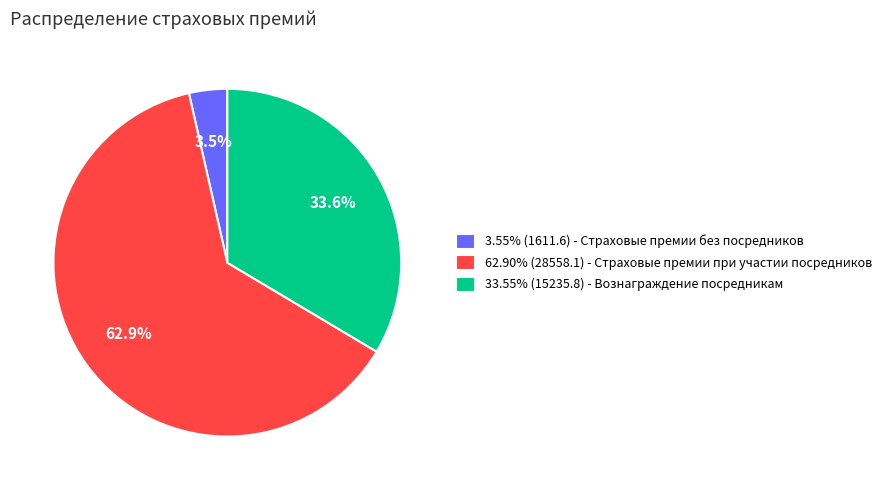

How many segments does this pie chart have?

3